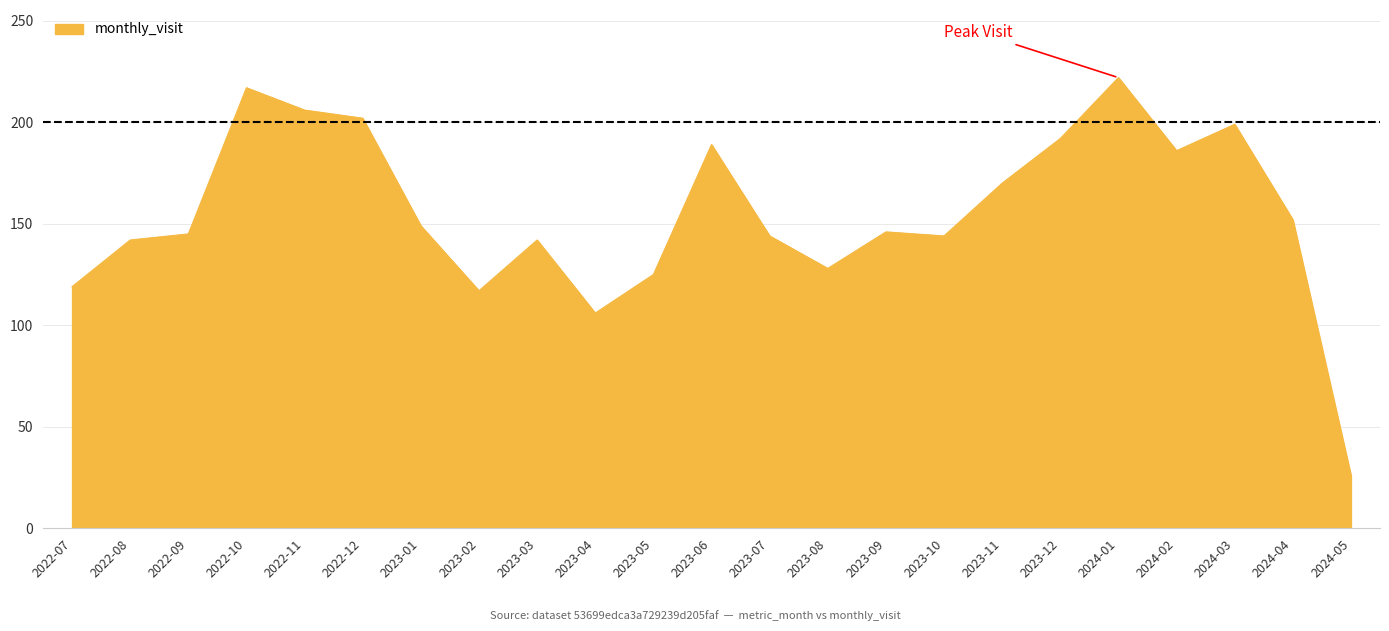

True or false: the data has more than 1 interior local peaks.

True